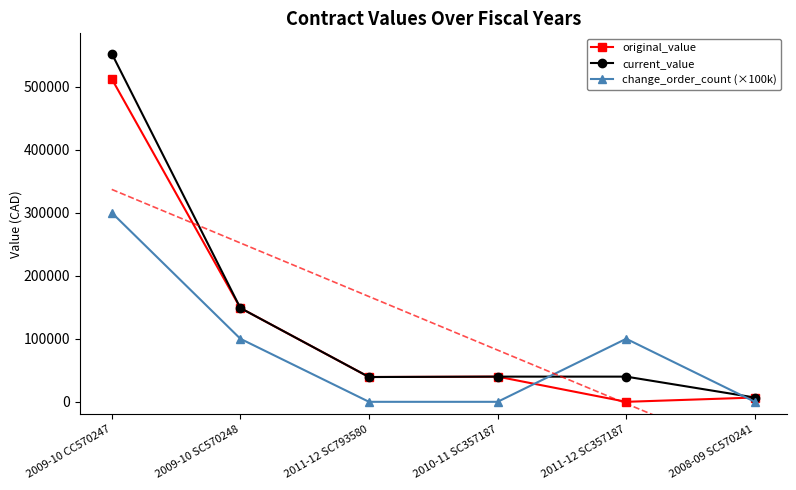

What are all the series names shown in the legend?

original_value, current_value, change_order_count (×100k)